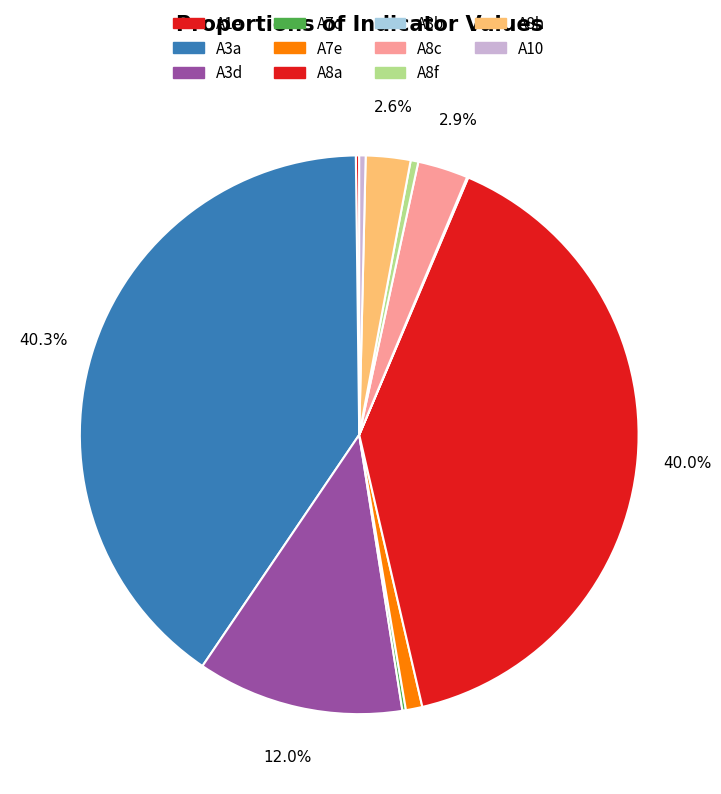

What portion of the pie excludes A8a?

60.0%